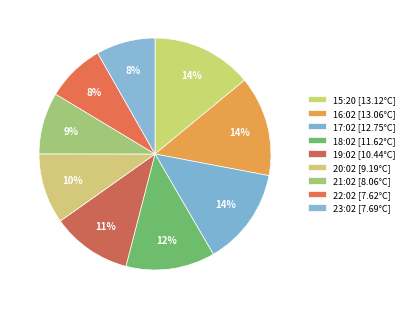

Combined, do 19:02 and 21:02 account for over 50%?

No